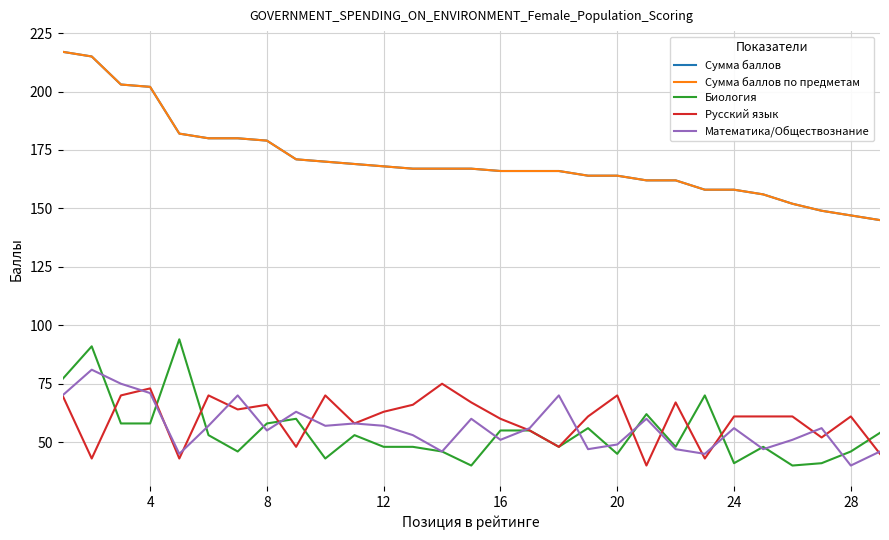

Is this an area chart (filled region under the line)?

No